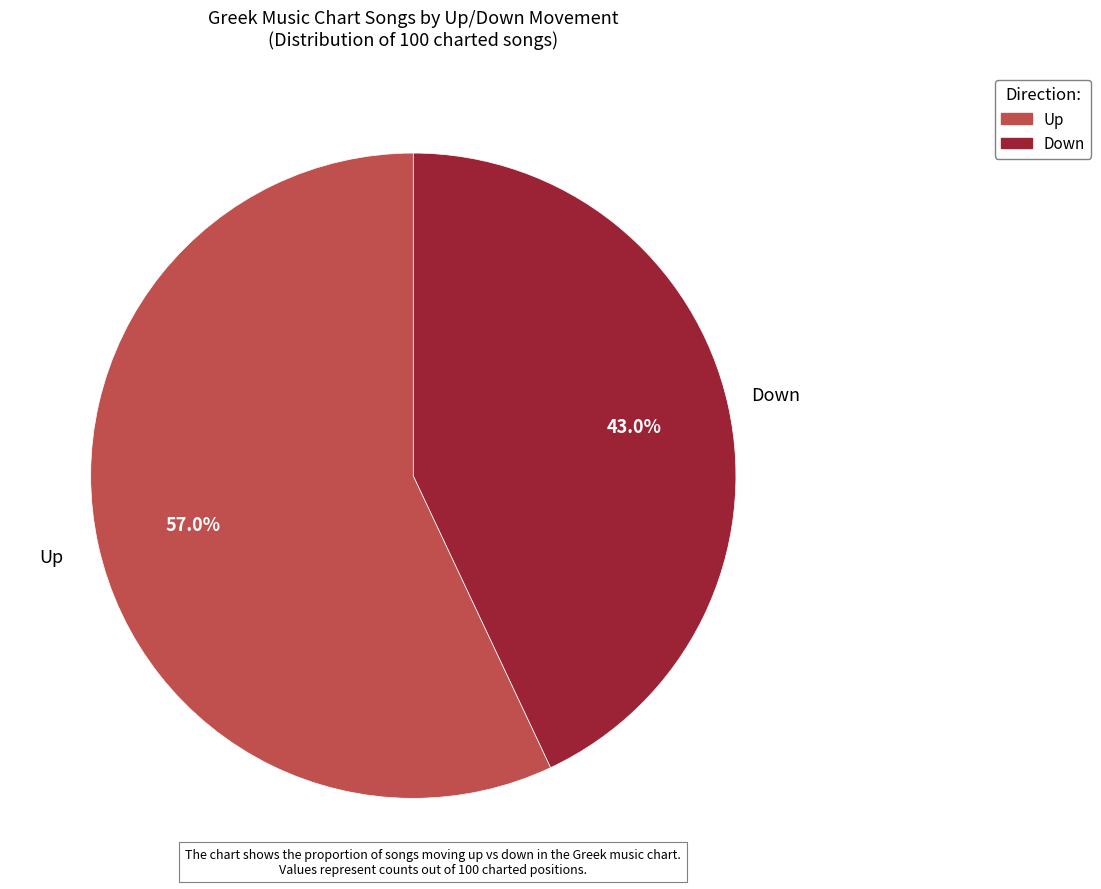

How many segments does this pie chart have?

2